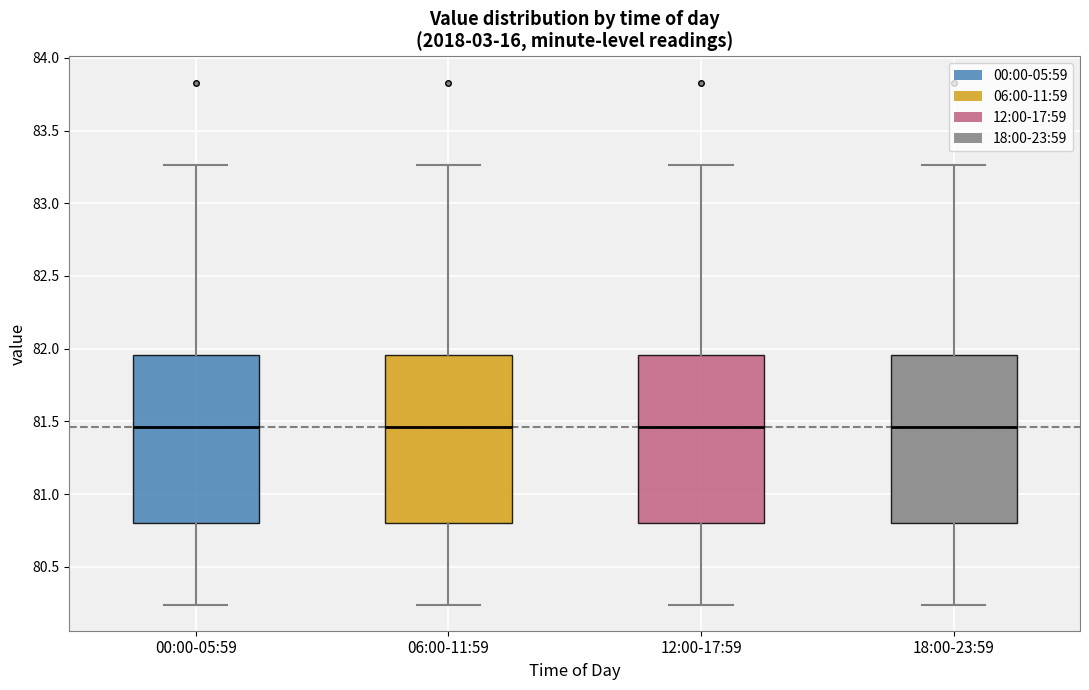

Where does the median line of the box for 18:00-23:59 sit on the y-axis? The values are not printed on the chart, so give them approximately, as read against the axis.

81.45